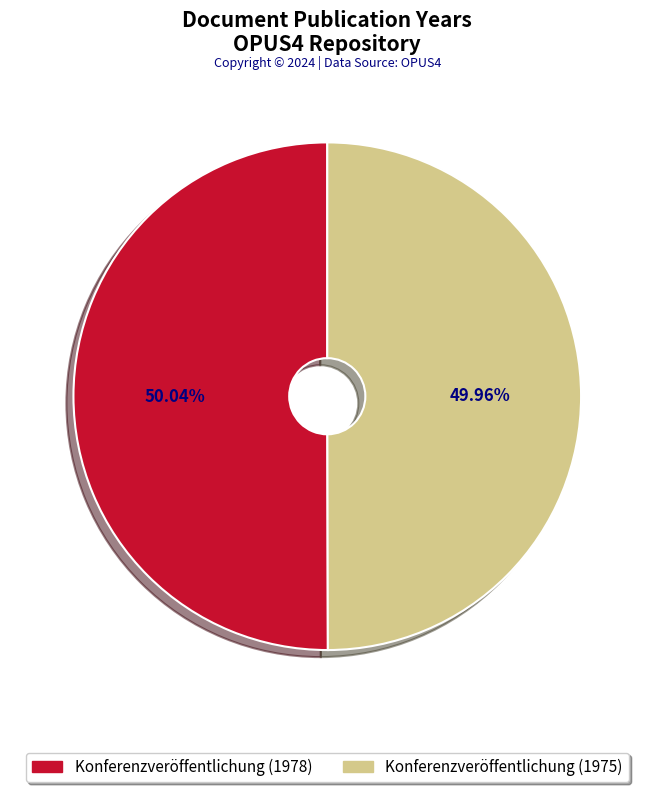

Is there a majority slice in this chart?

Yes